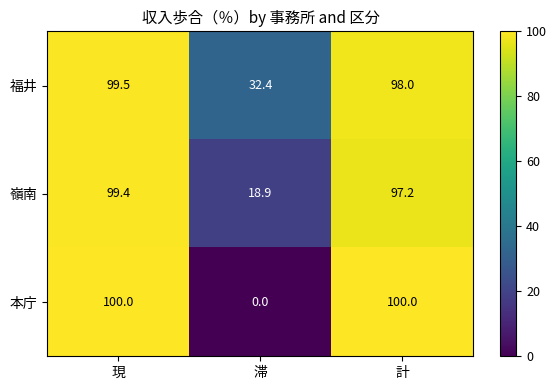

What is the difference between the 本庁 values at 現 and 滞?

100.0